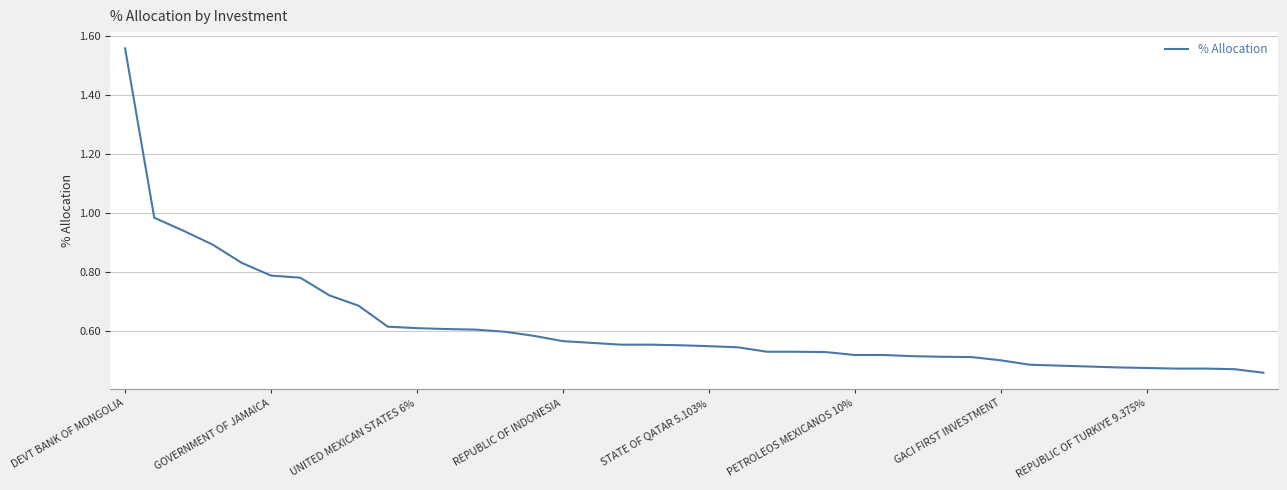

What is the difference between the maximum and minimum values?

1.1